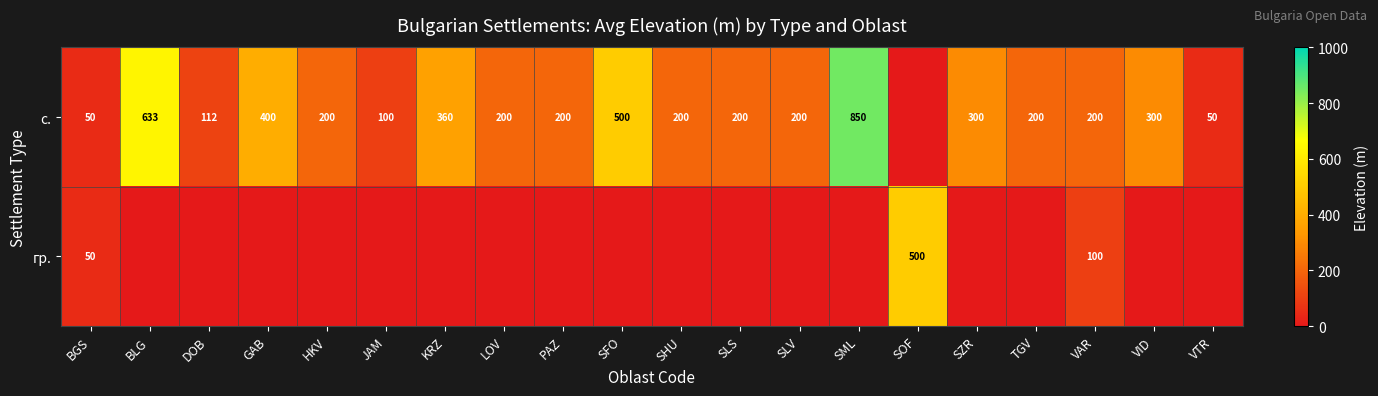

What is the difference between the highest and lowest values at HKV?

200.0